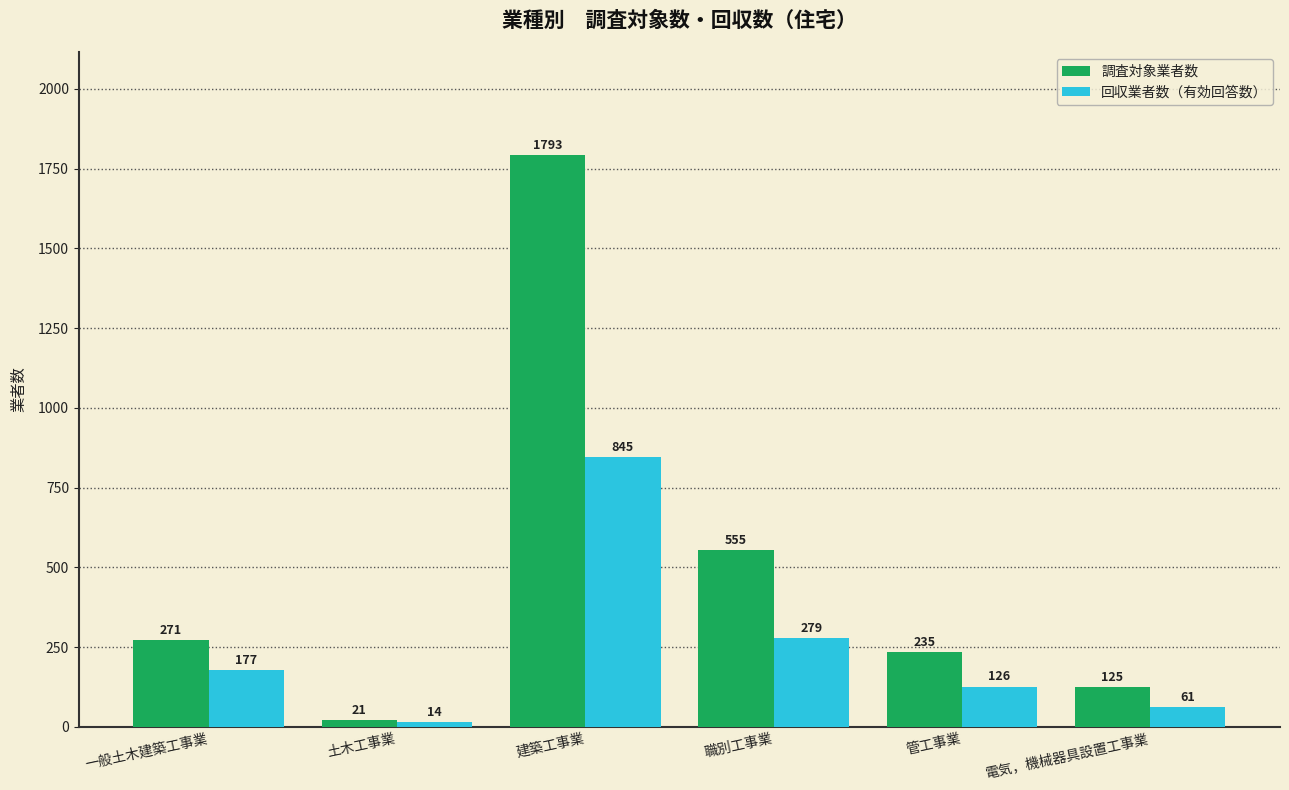

What is the value of the 回収業者数（有効回答数） bar at the 5th from the left?

126